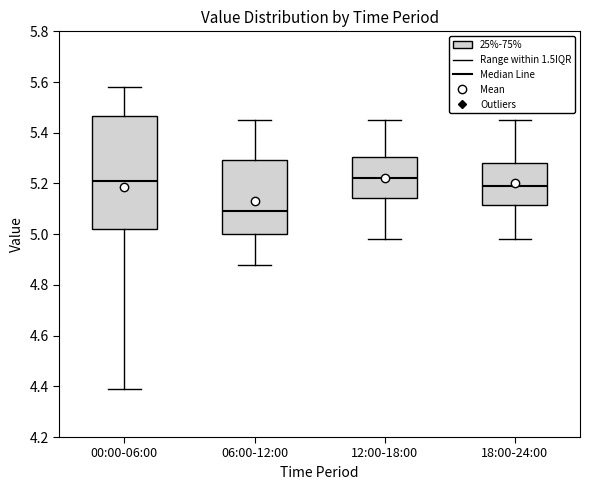

Reading left to right, read every box against the y-axis: the position of its median line, the range the box covers, and the ends of its whiskers. The values are not printed on the chart, so give them approximately, as read against the axis.

00:00-06:00: median 5.22, box 5.02 to 5.46, whiskers 4.40 to 5.58
06:00-12:00: median 5.10, box 5.00 to 5.30, whiskers 4.88 to 5.46
12:00-18:00: median 5.22, box 5.14 to 5.30, whiskers 4.98 to 5.46
18:00-24:00: median 5.20, box 5.12 to 5.28, whiskers 4.98 to 5.46